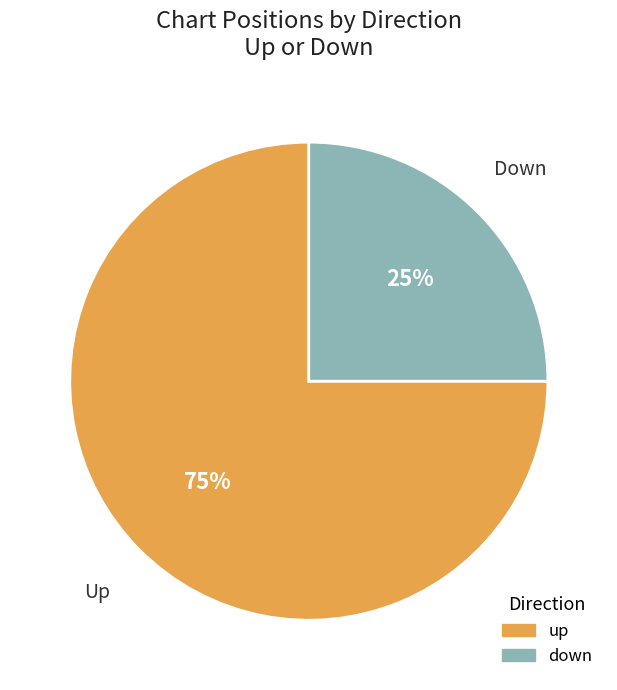

Do down and up together represent more than half of the pie?

Yes